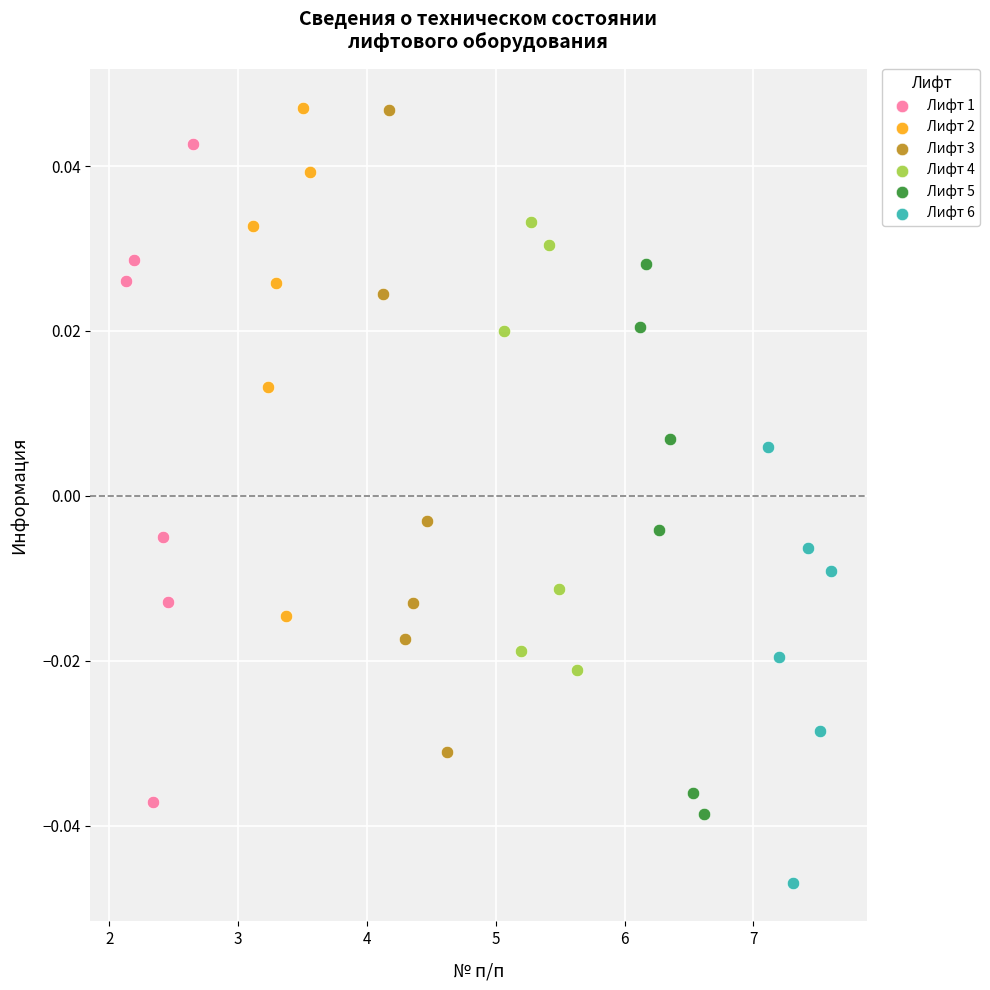

Which series has the widest spread of Y values?

Лифт 1